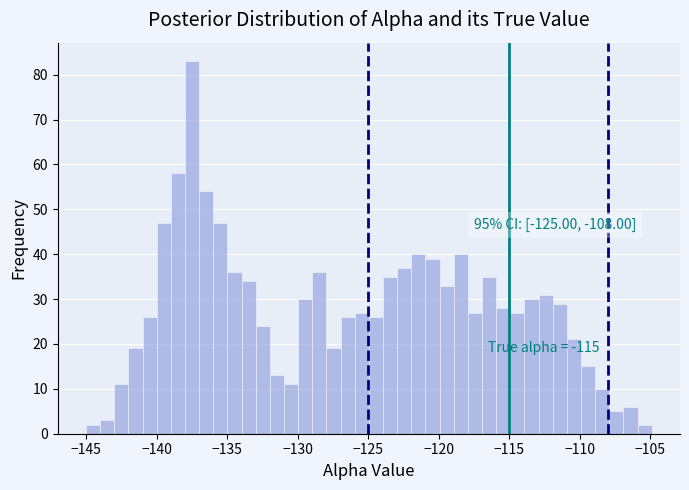

Read against the x-axis, roughly where is the centre of the tallest bar?

-137.5